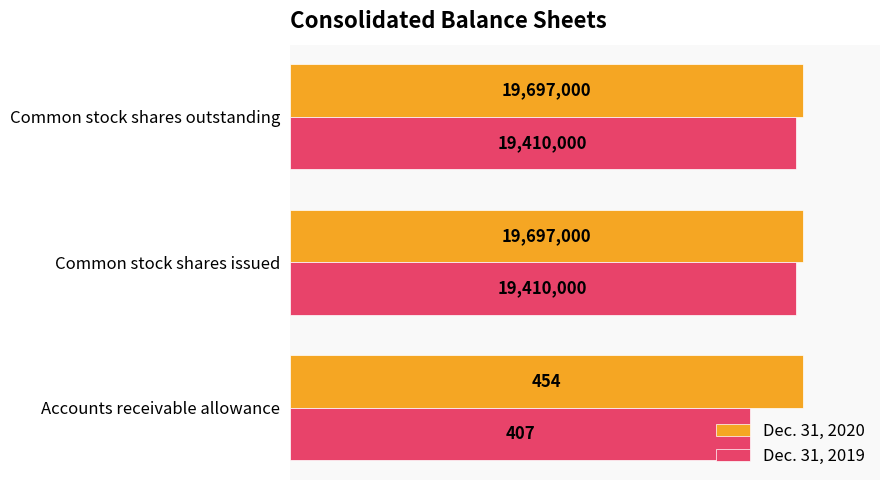

What are all the series names shown in the legend?

Dec. 31, 2020, Dec. 31, 2019